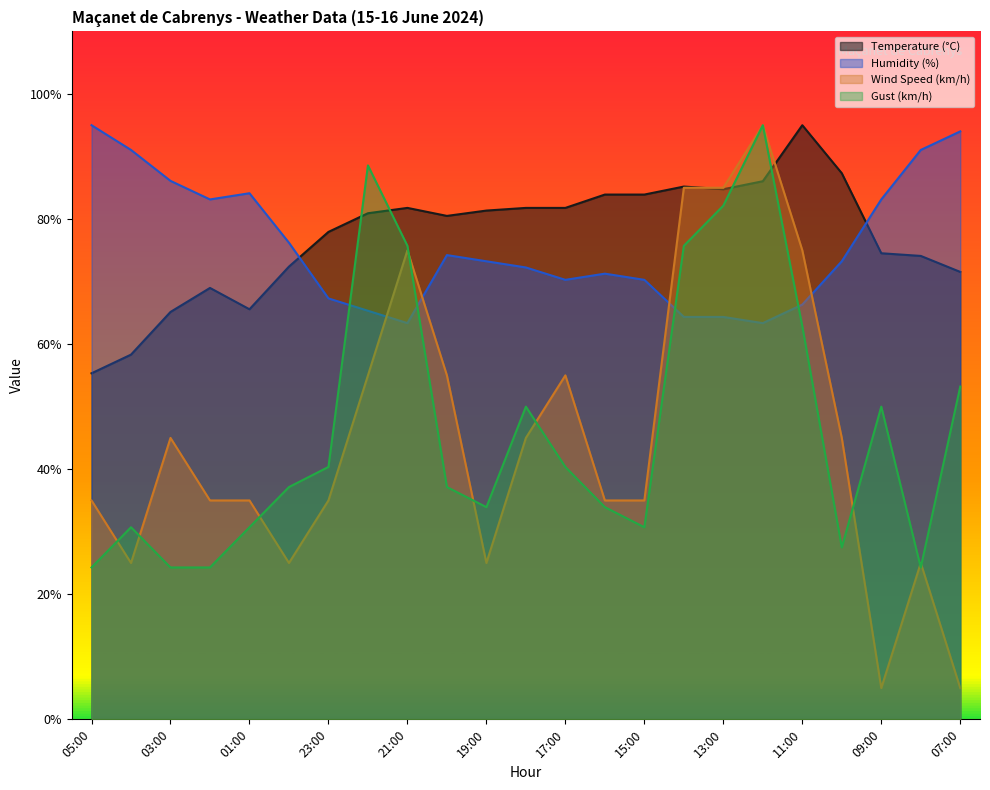

In Temperature (°C), how many points are higher than both neighbors (excluding endpoints)?

4